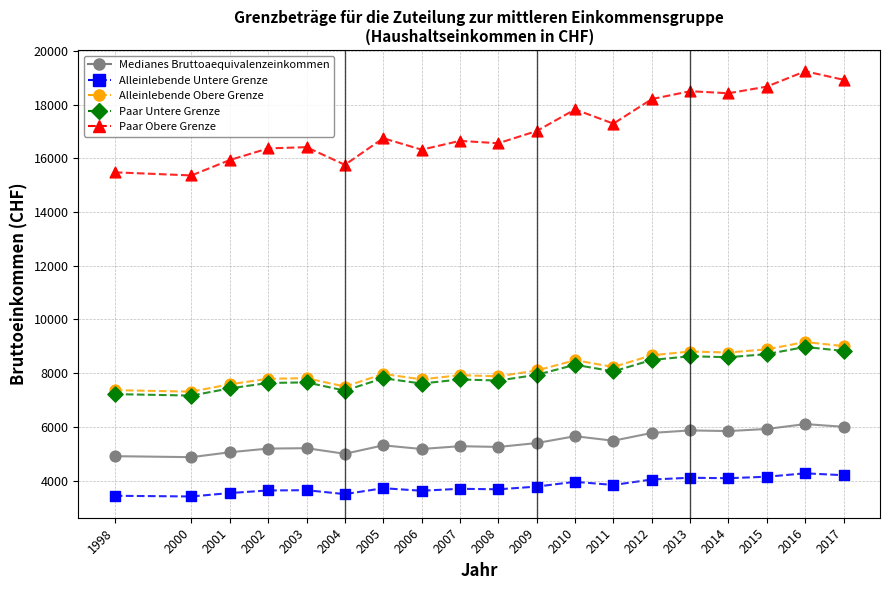

What are all the series names shown in the legend?

Medianes Bruttoaequivalenzeinkommen, Alleinlebende Untere Grenze, Alleinlebende Obere Grenze, Paar Untere Grenze, Paar Obere Grenze